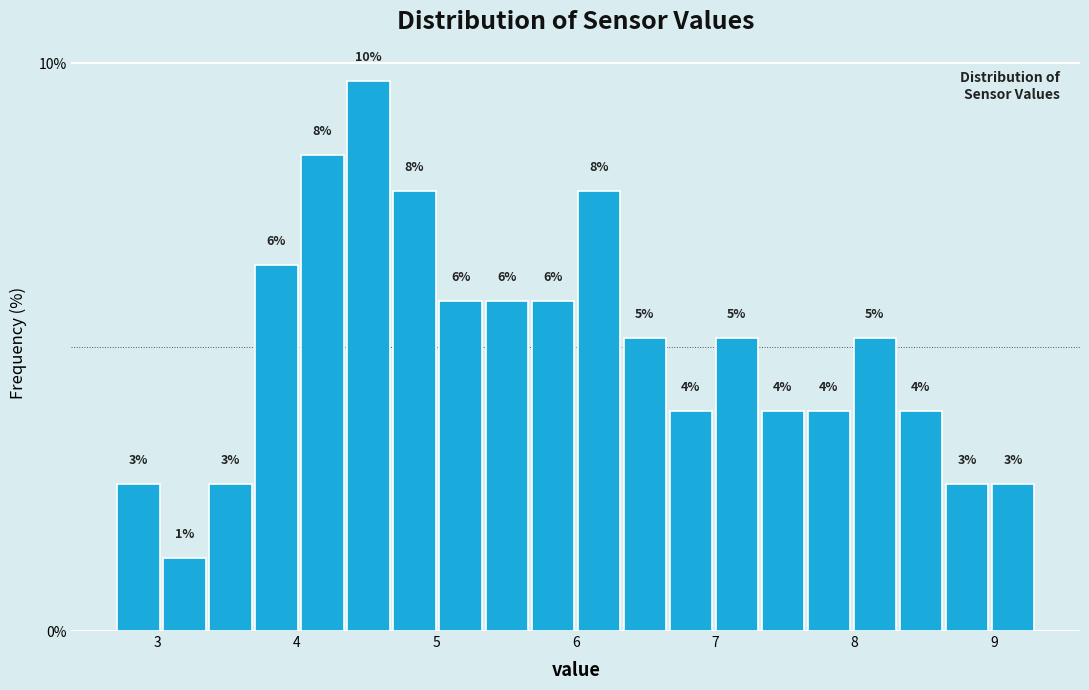

Around what value on the x-axis is the tallest bar? Give the approximate position of its centre, as read against the axis.

4.5